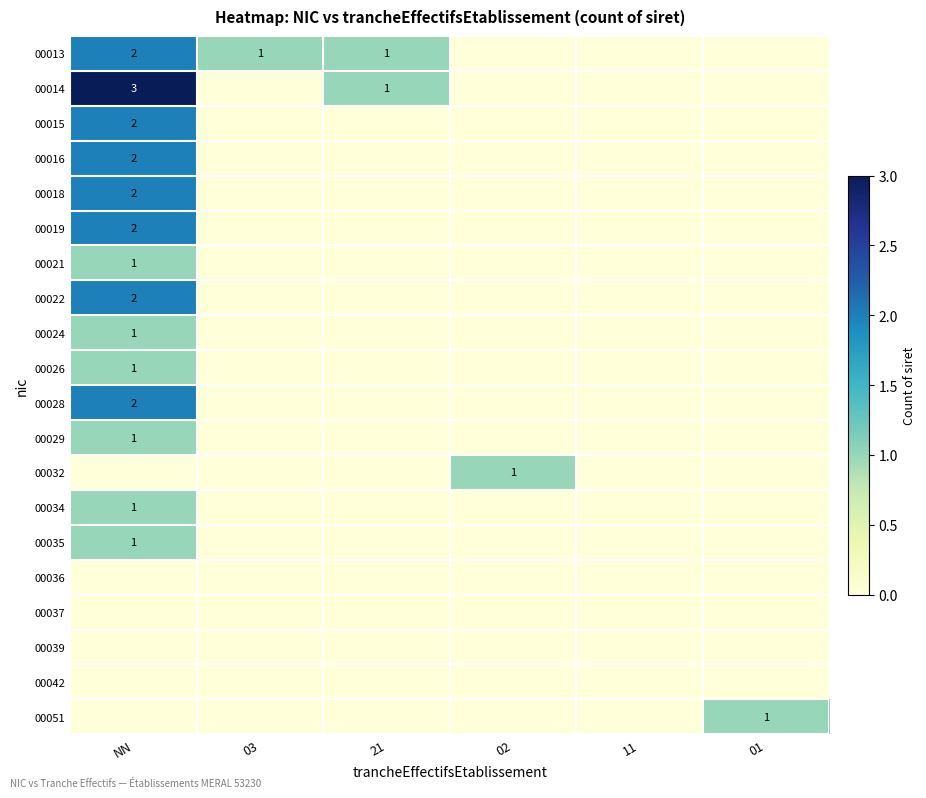

Which label corresponds to the largest value in the chart?

NN